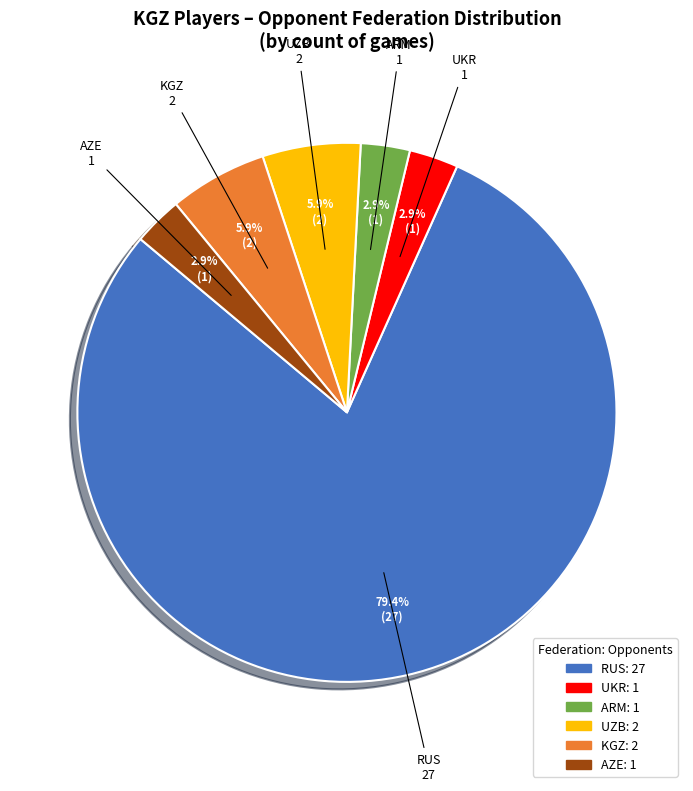

Which slice is the largest?

RUS